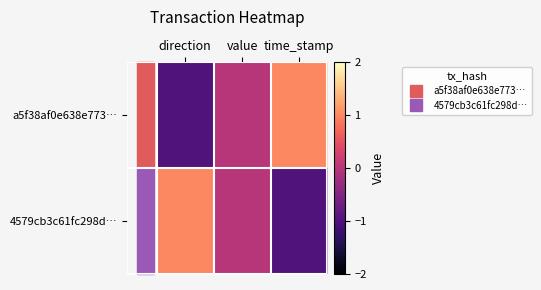

How many data points does each series have?

3